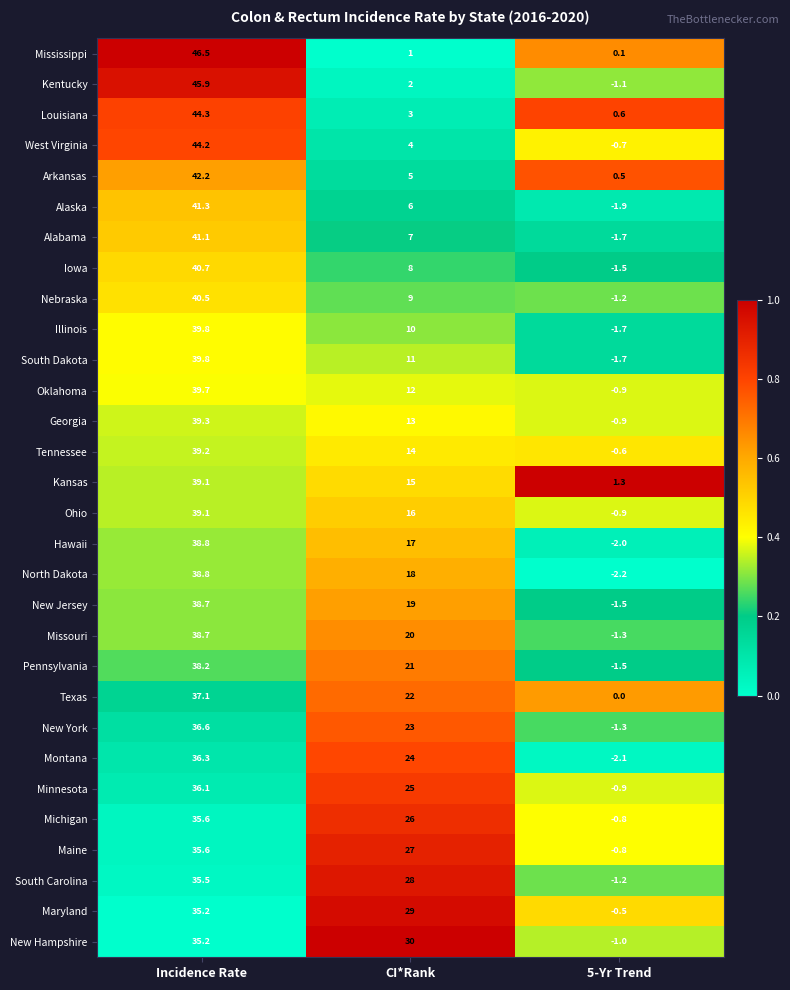

Which category has the highest value across all series?

Incidence Rate